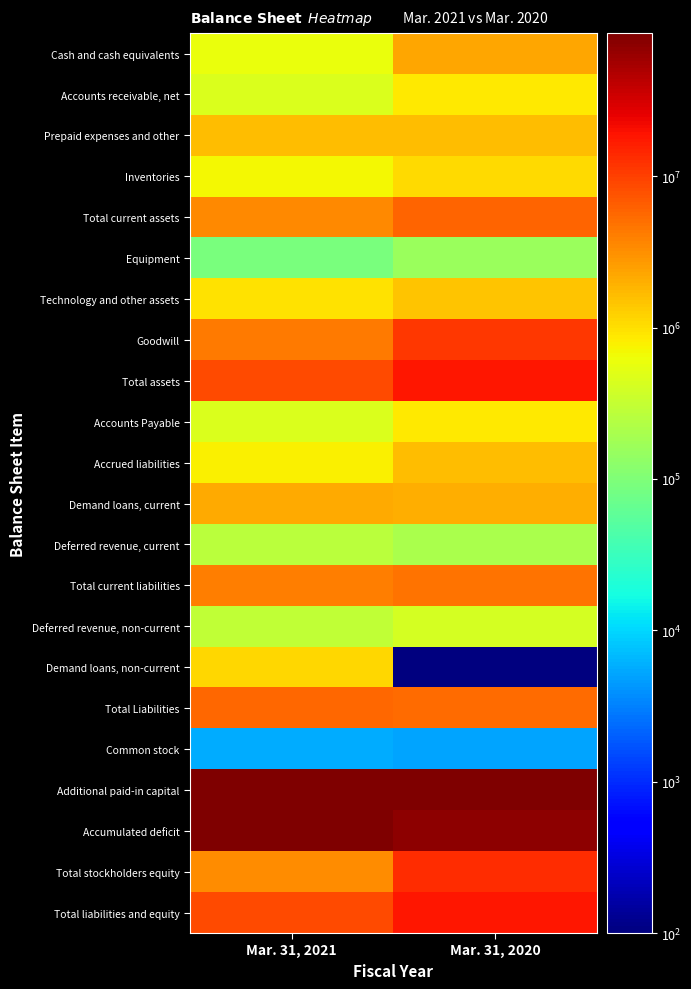

Rank the series at Mar. 31, 2021 from lowest to highest value.

Common stock, Equipment, Deferred revenue, current, Deferred revenue, non-current, Accounts receivable, net, Accounts Payable, Cash and cash equivalents, Inventories, Accrued liabilities, Technology and other assets, Demand loans, non-current, Prepaid expenses and other, Demand loans, current, Total stockholders equity, Total current assets, Total current liabilities, Goodwill, Total Liabilities, Total assets, Total liabilities and equity, Accumulated deficit, Additional paid-in capital